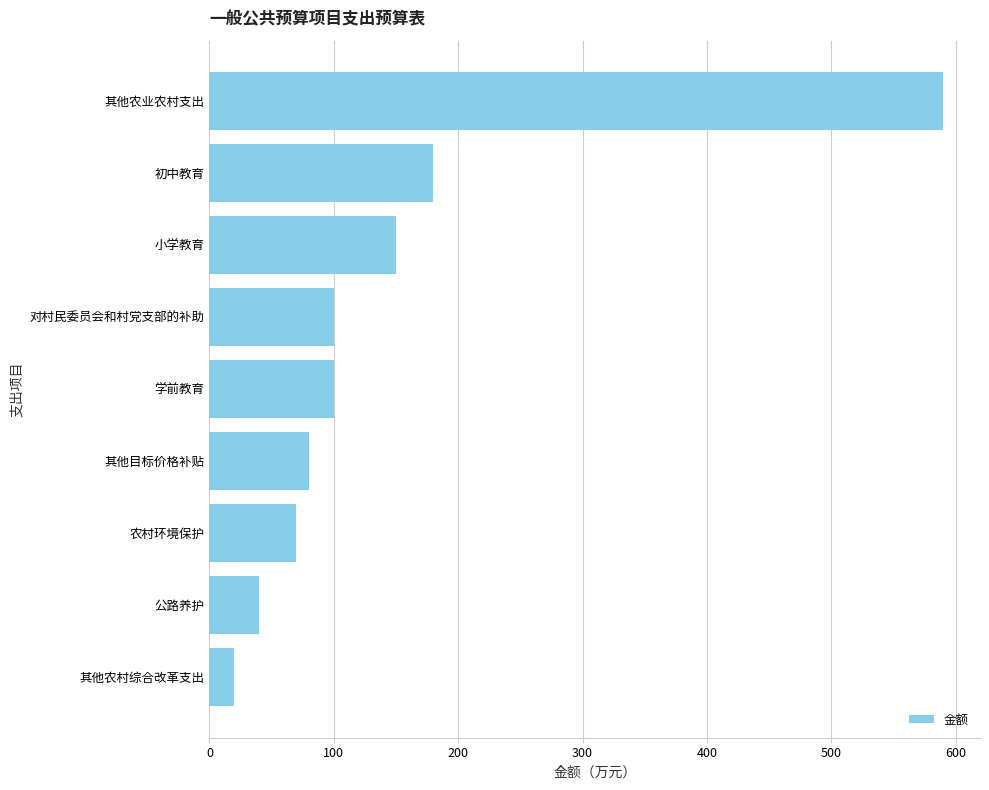

What is the difference between the maximum and minimum values?

570